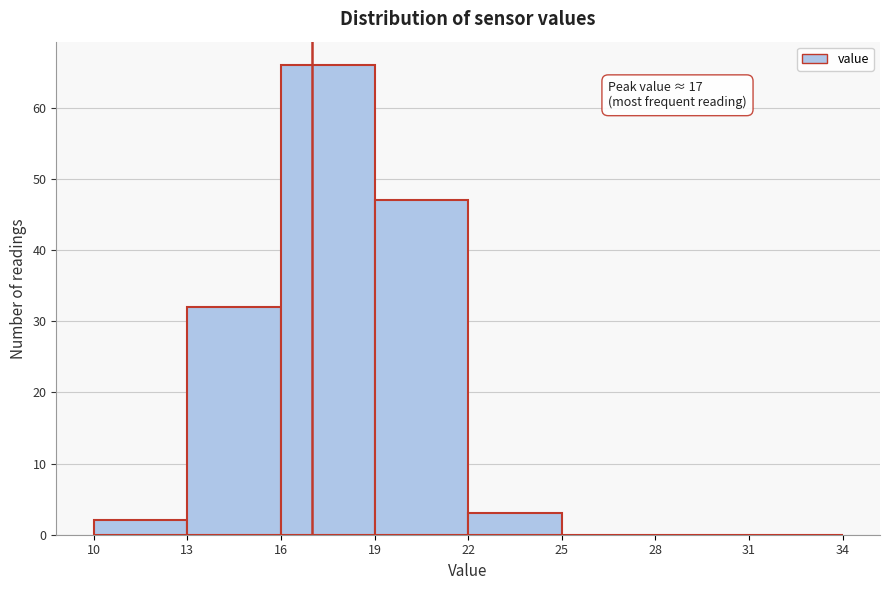

Over which range of the x-axis is the bar tallest?

16 to 19